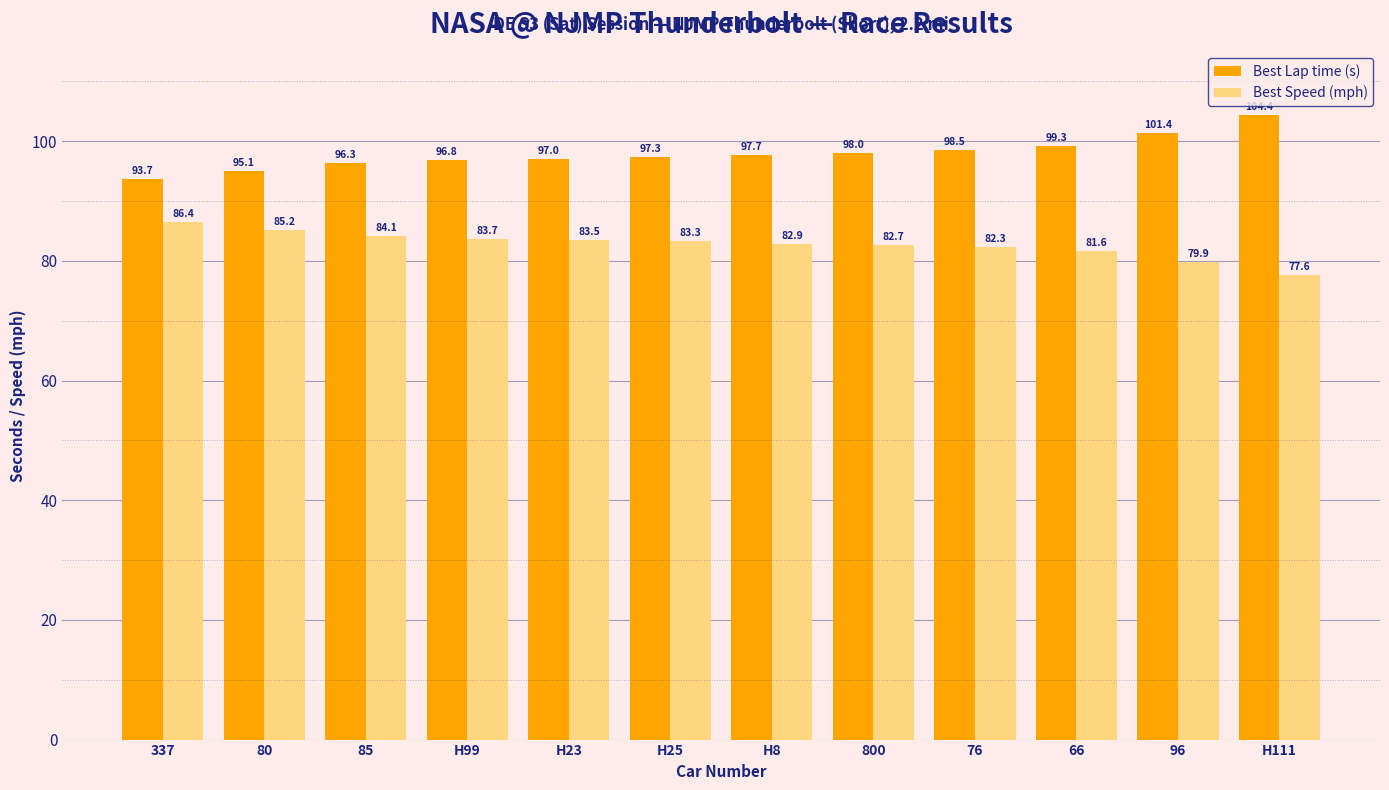

What is the sum of all Best Speed (mph) values?

993.0